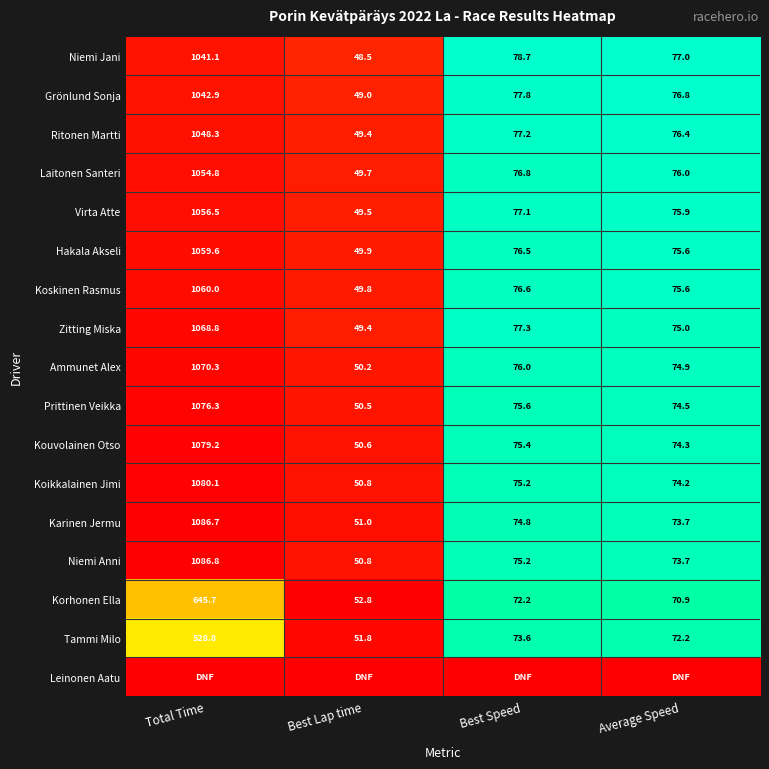

What is the difference between the maximum and minimum values in the Virta Atte series?

1007.0